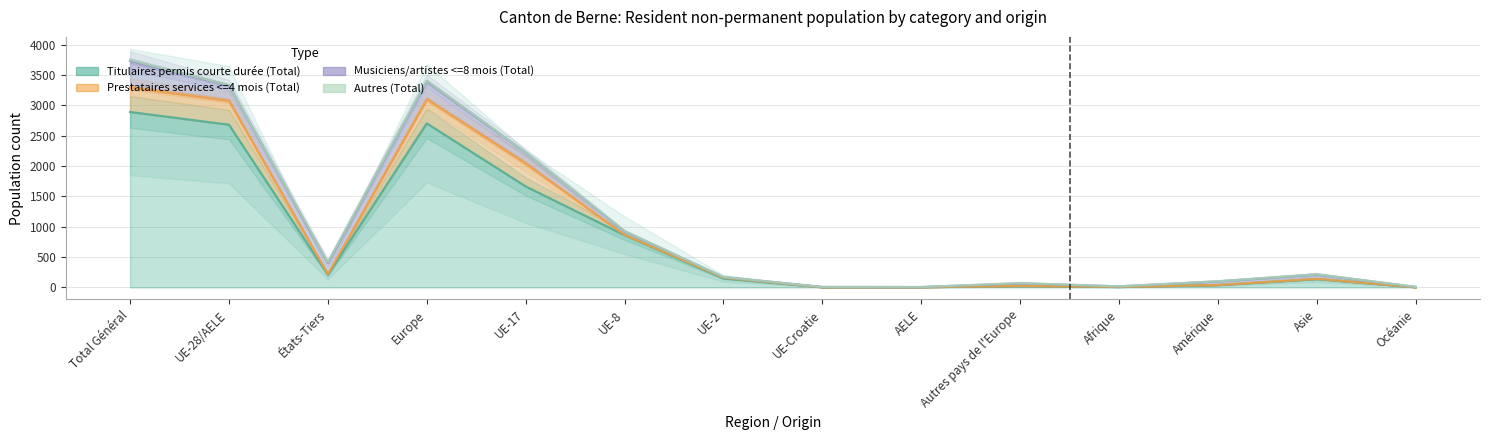

What is the average value of the Titulaires permis courte durée (Total) series?

813